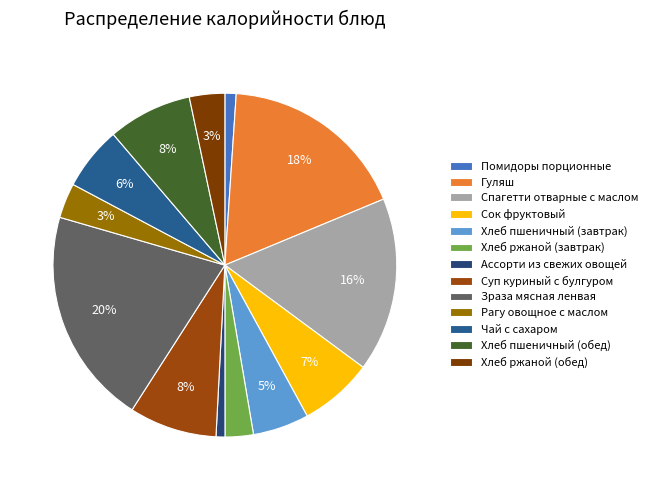

What percentage do Хлеб ржаной (завтрак) and Помидоры порционные together represent?

3.7%